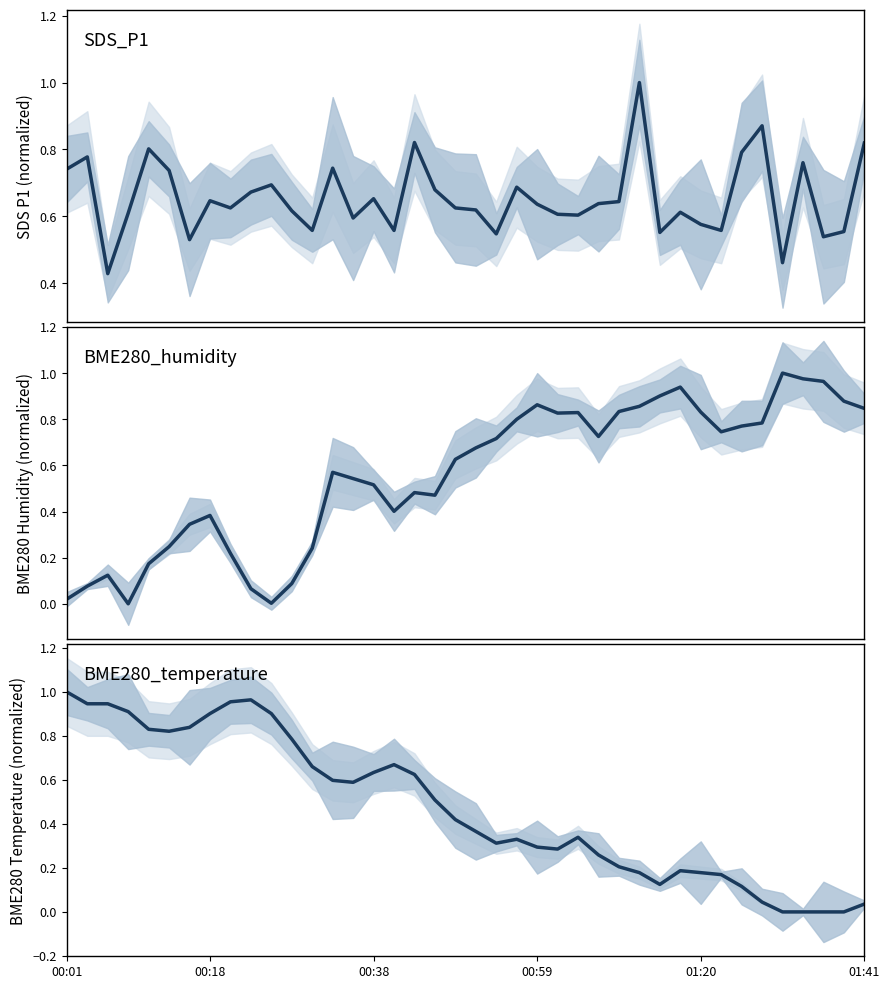

What is the maximum value shown in the chart?

1.0